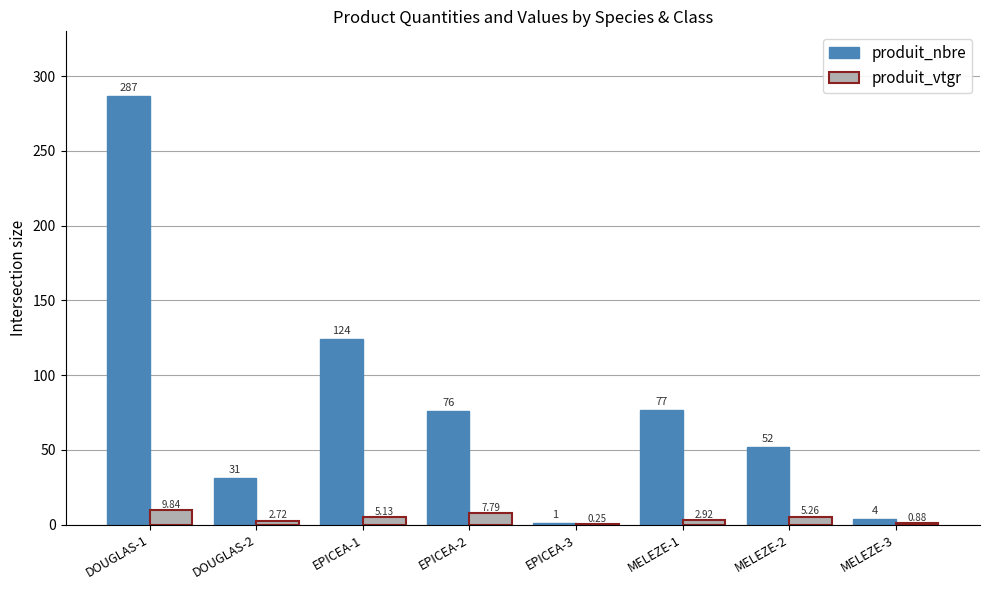

Which series changed the most between DOUGLAS-1 and EPICEA-1?

produit_nbre